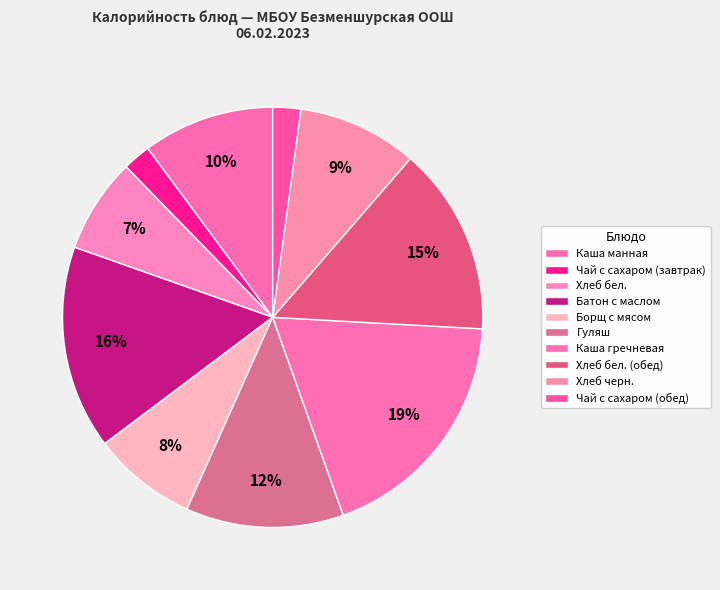

To the nearest percent, what percentage of the pie is Чай с сахаром (завтрак)?

2%